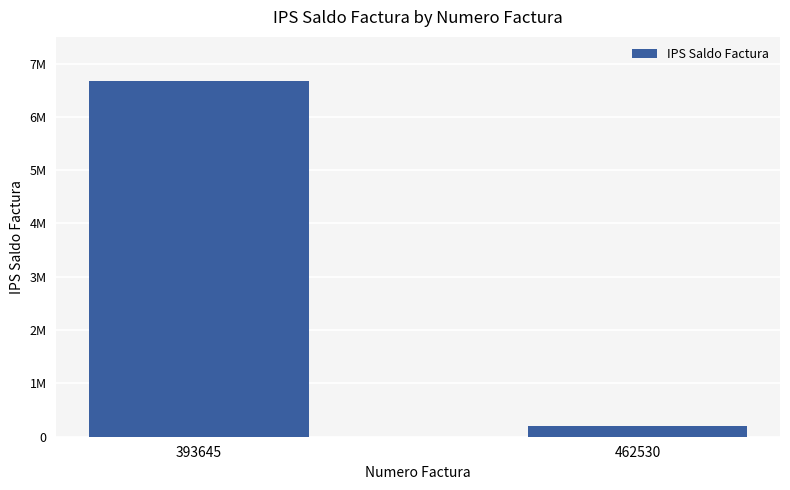

Are the bars horizontal?

No